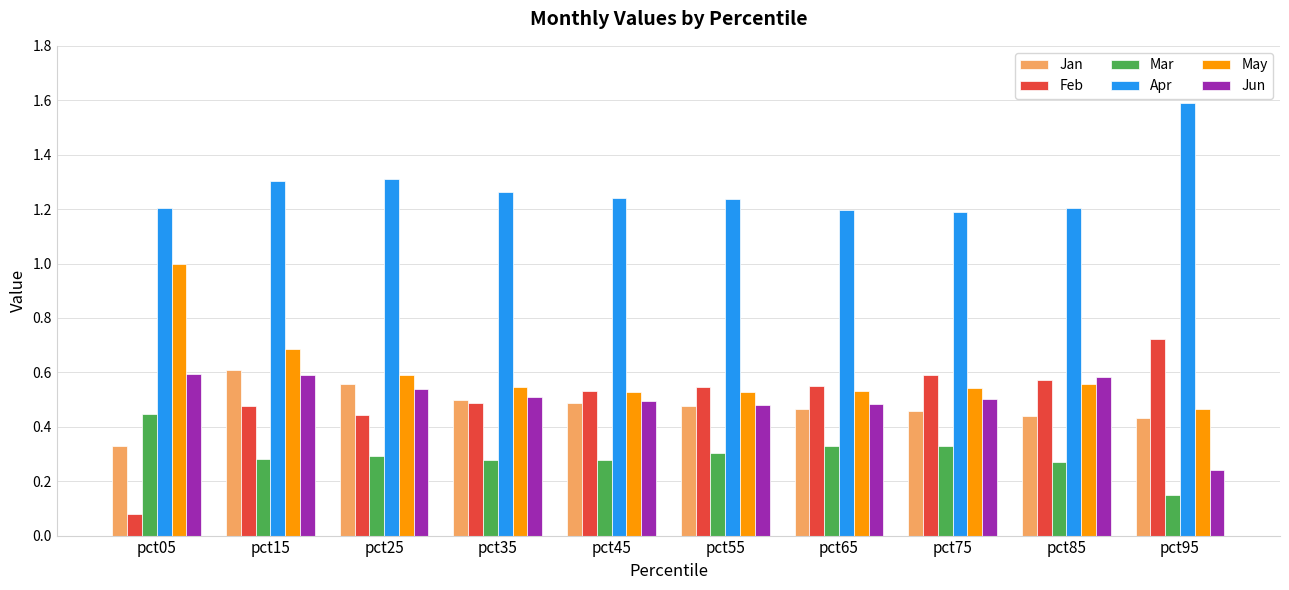

What is the maximum value shown in the chart?

1.6